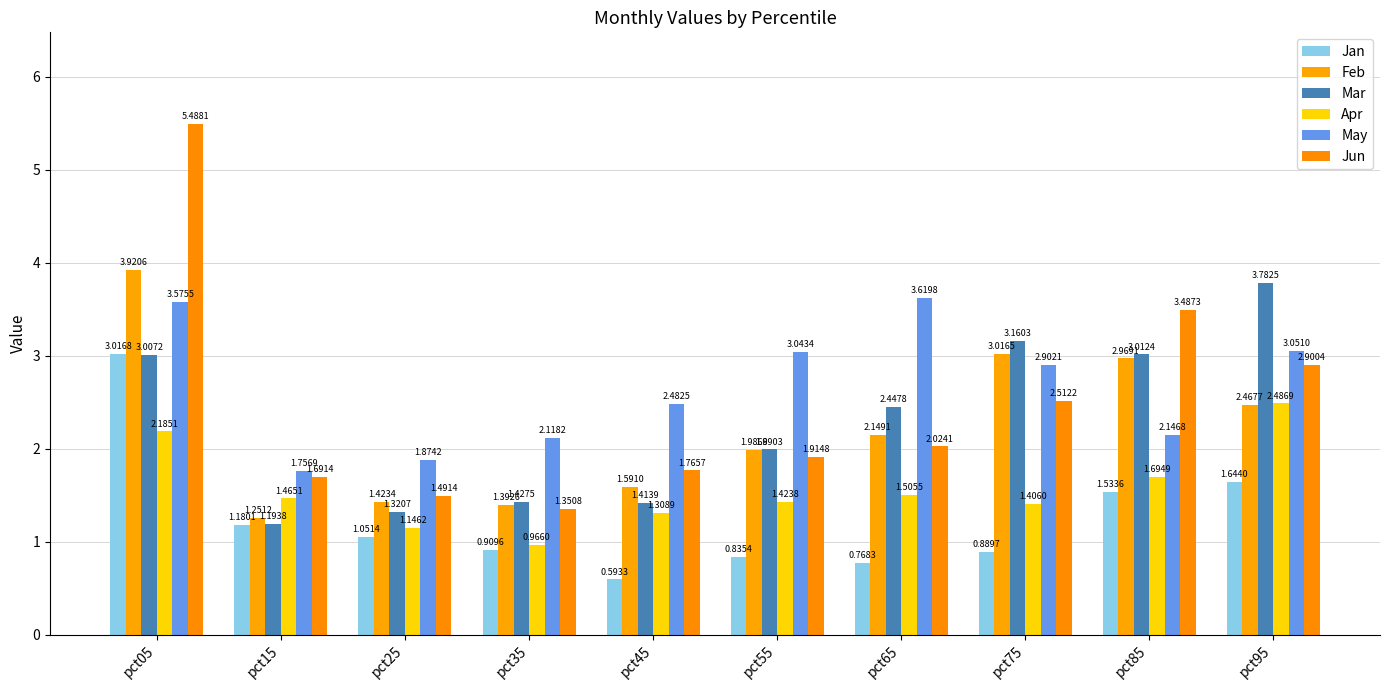

What are all the series names shown in the legend?

Jan, Feb, Mar, Apr, May, Jun